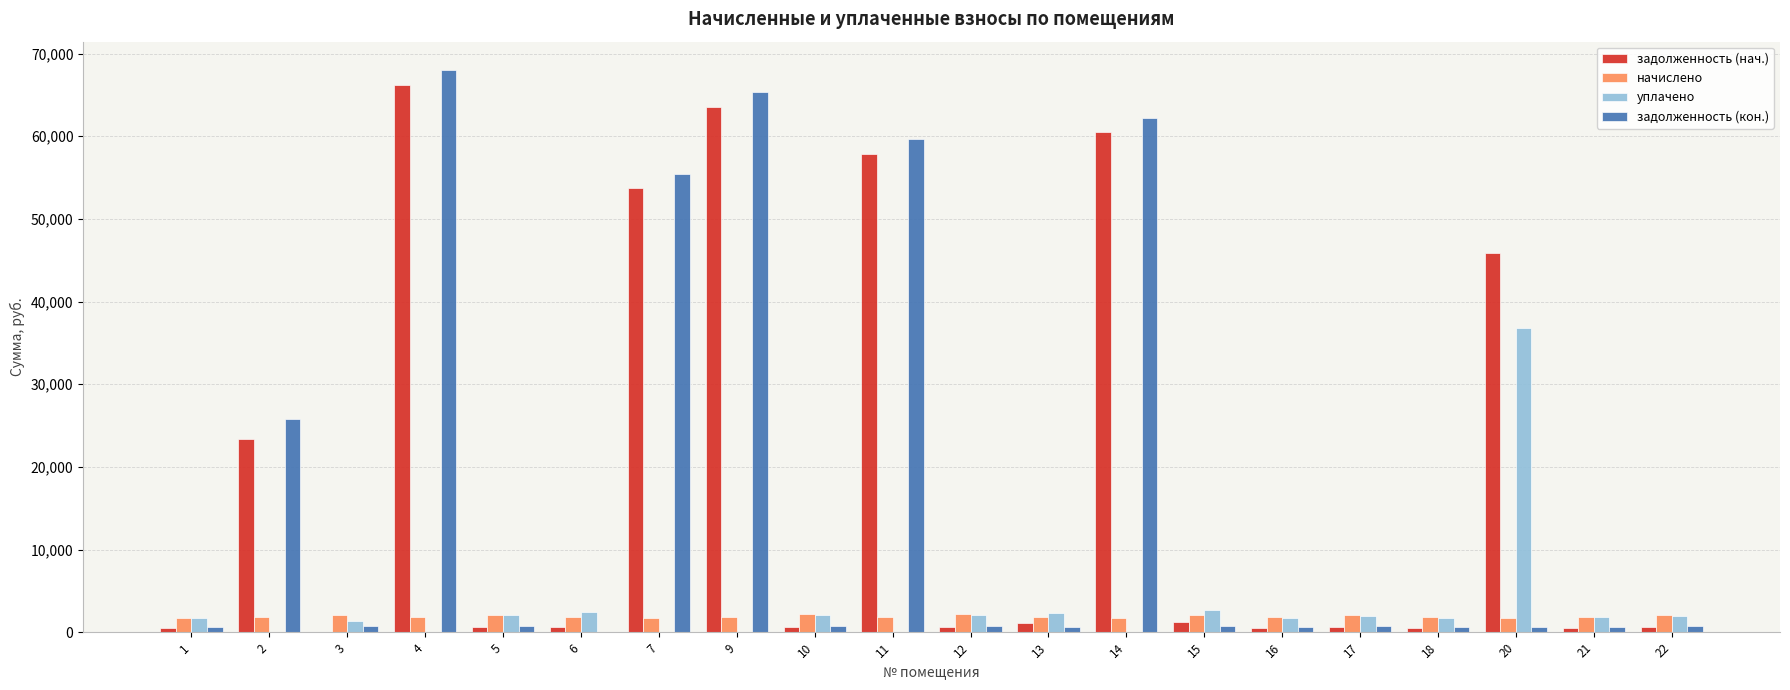

What is the spread (max minus min) of values at 4?

68044.9